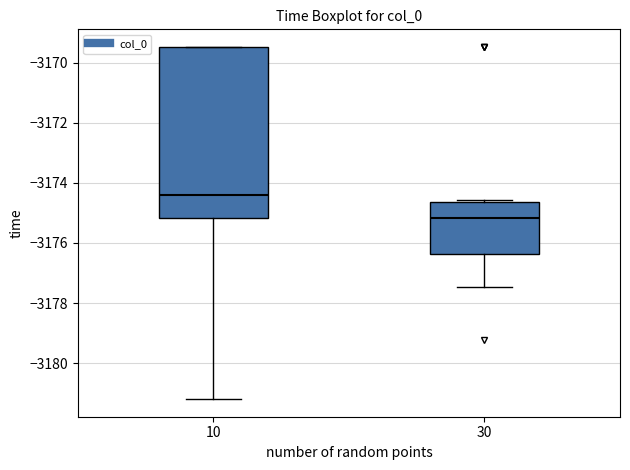

Where is the lower edge of the box at x = 30 on the y-axis? The values are not printed on the chart, so give them approximately, as read against the axis.

-3176.4